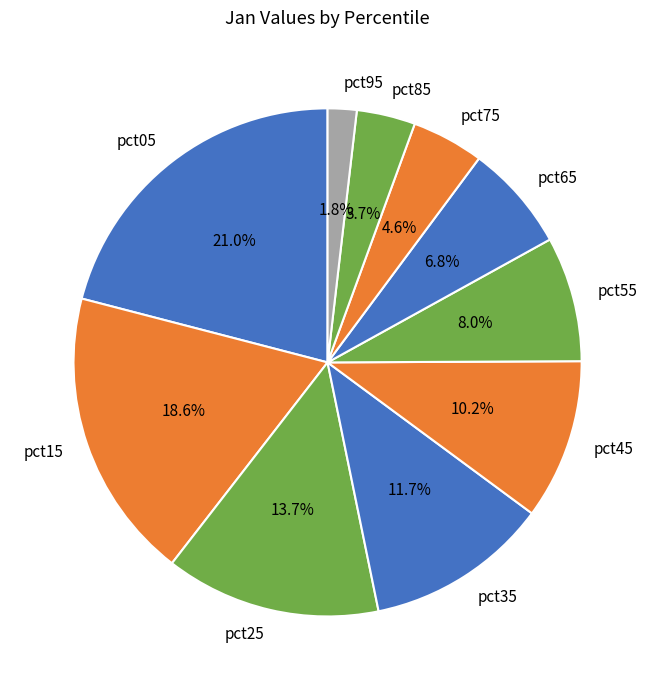

Does pct25 represent more than half of the total?

No